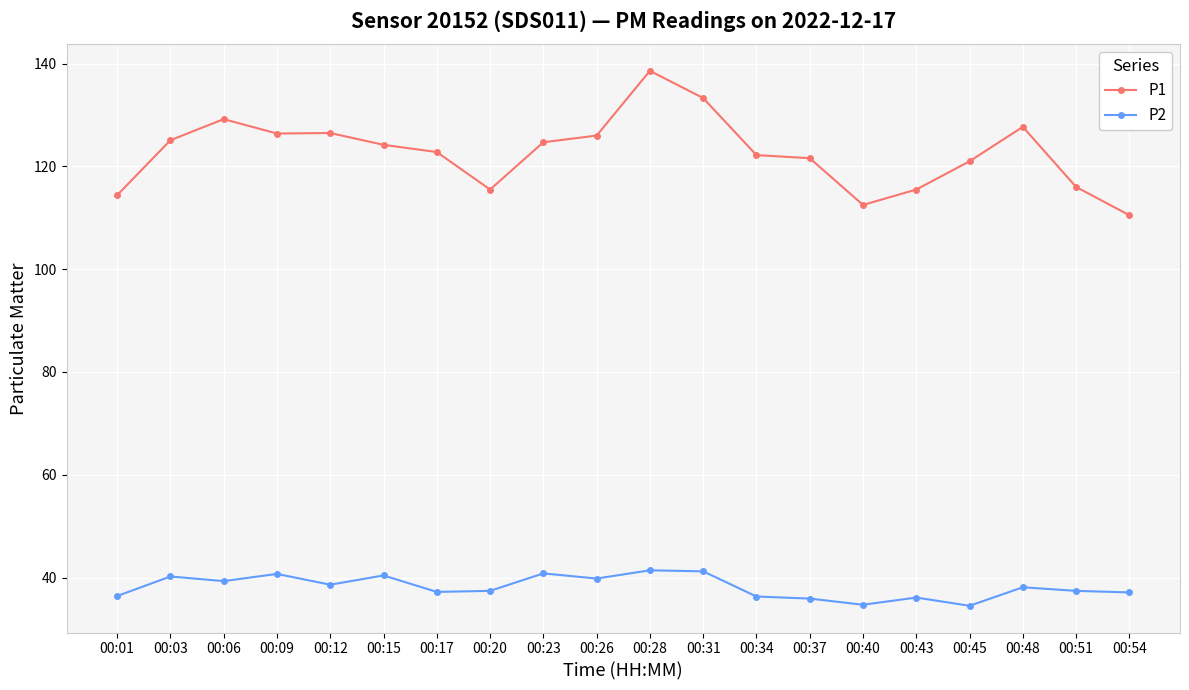

Does the chart have visible grid lines?

Yes